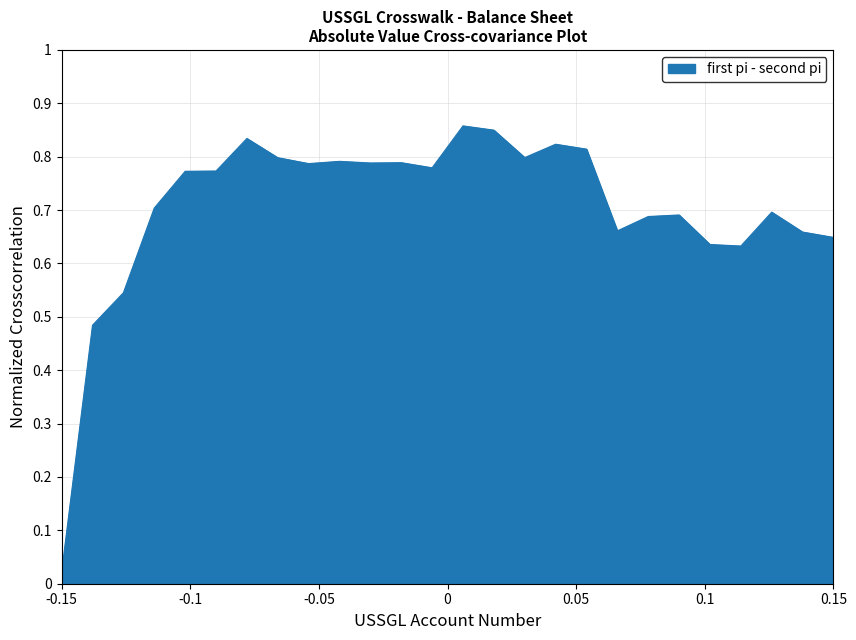

Does the chart display data point markers on the line(s)?

No